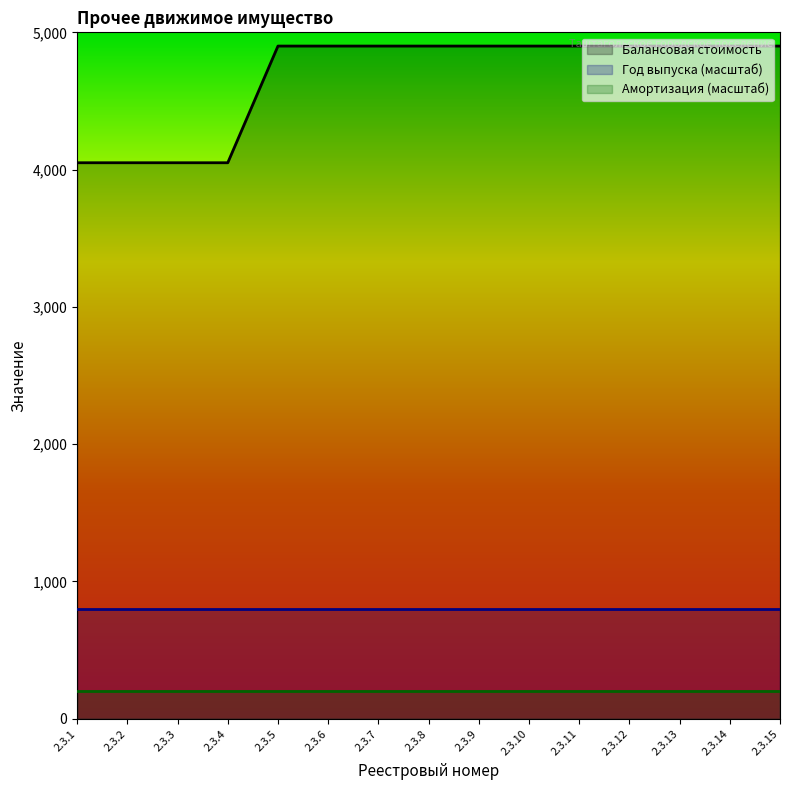

True or false: Год выпуска and Балансовая стоимость intersect in this chart.

False